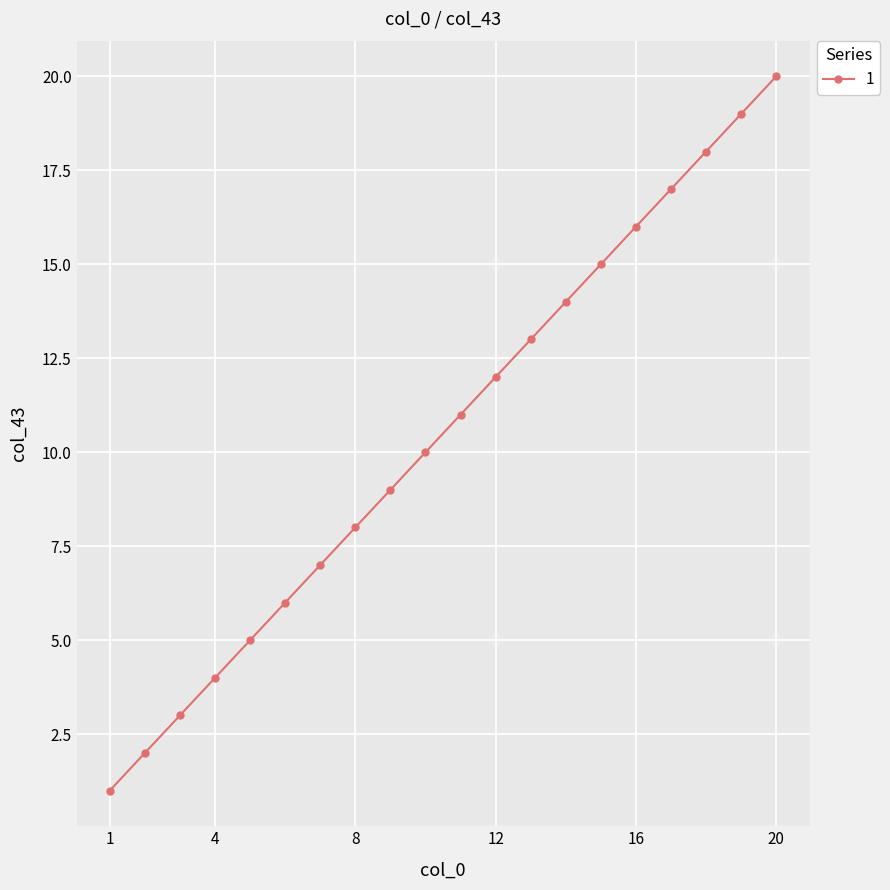

True or false: there are more than 2 points higher than both neighbors.

False